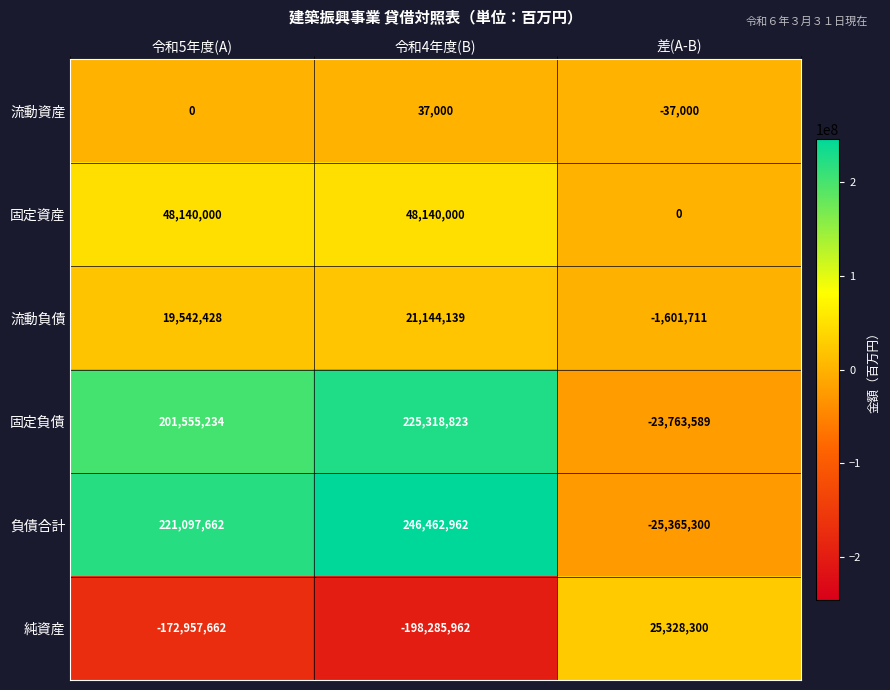

At which label is 純資産 closest to -86478831?

令和5年度(A)